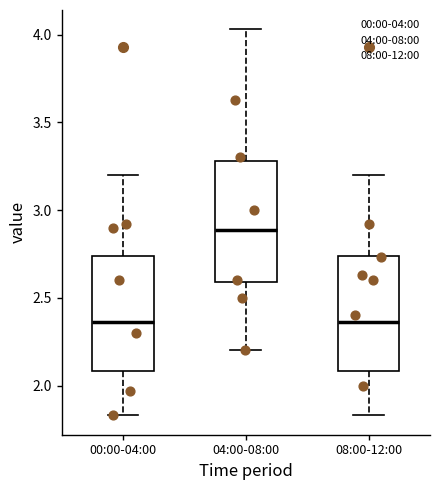

Reading left to right, read every box against the y-axis: the position of its median line, the range the box covers, and the ends of its whiskers. The values are not printed on the chart, so give them approximately, as read against the axis.

00:00-04:00: median 2.35, box 2.10 to 2.75, whiskers 1.85 to 3.20
04:00-08:00: median 2.90, box 2.60 to 3.30, whiskers 2.20 to 4.05
08:00-12:00: median 2.35, box 2.10 to 2.75, whiskers 1.85 to 3.20